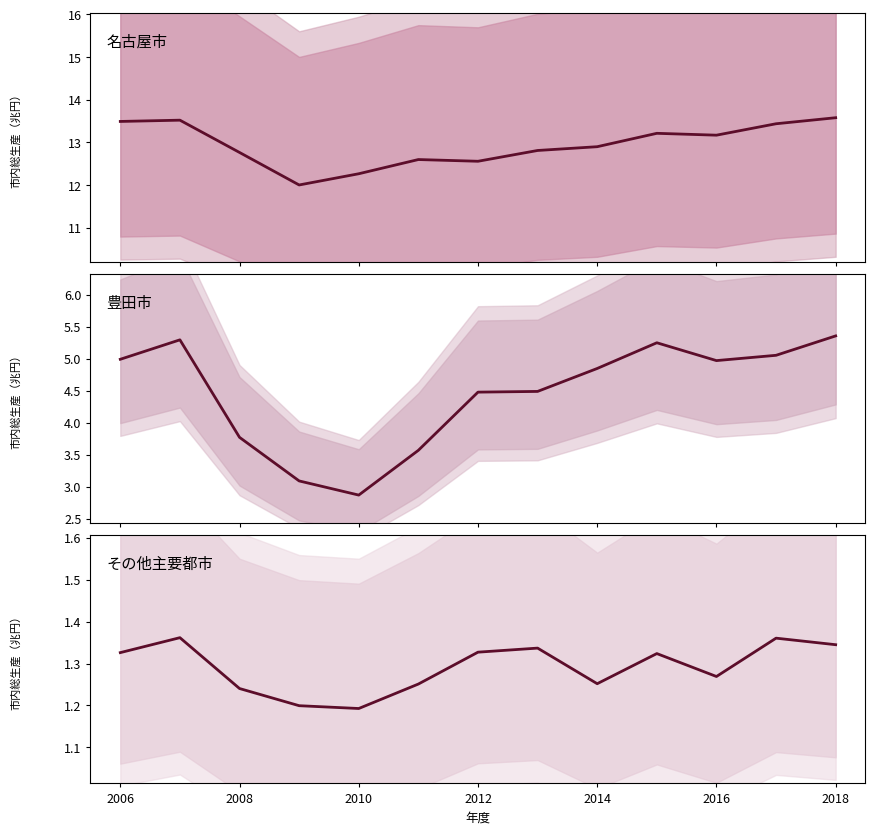

Reading left to right, list all the values displayed in this chart.

名古屋市: 13.5	13.5	12.8	12.0	12.3	12.6	12.6	12.8	12.9	13.2	13.2	13.4	13.6
豊田市: 5.0	5.3	3.8	3.1	2.9	3.6	4.5	4.5	4.8	5.2	5.0	5.1	5.4
その他主要都市: 1.3	1.4	1.2	1.2	1.2	1.3	1.3	1.3	1.3	1.3	1.3	1.4	1.3